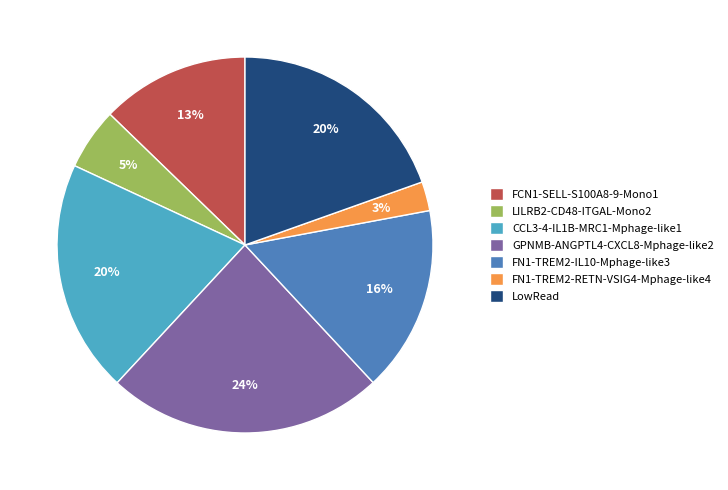

Is there a majority slice in this chart?

No